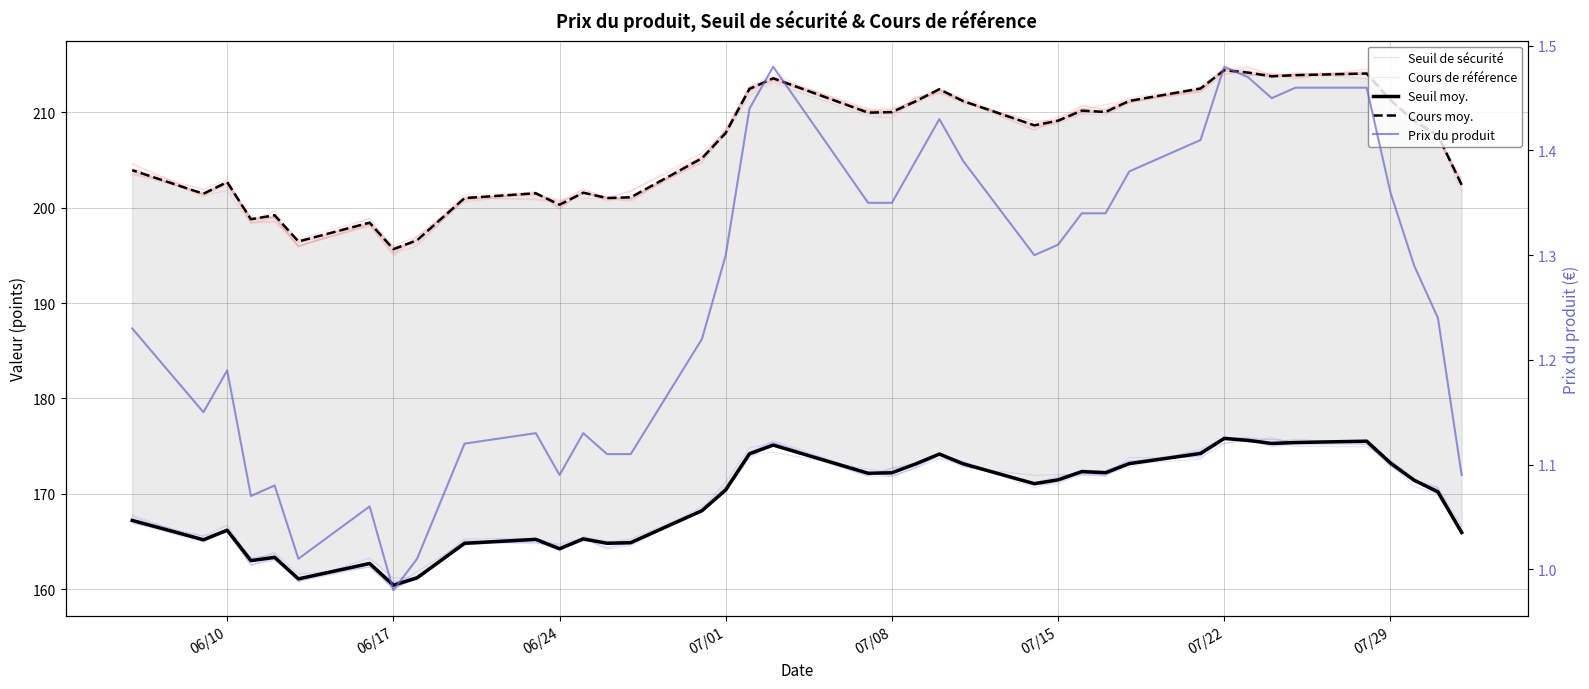

Between which two adjacent categories do Cours de référence and Cours moy. first intersect?

06/24 and 07/01